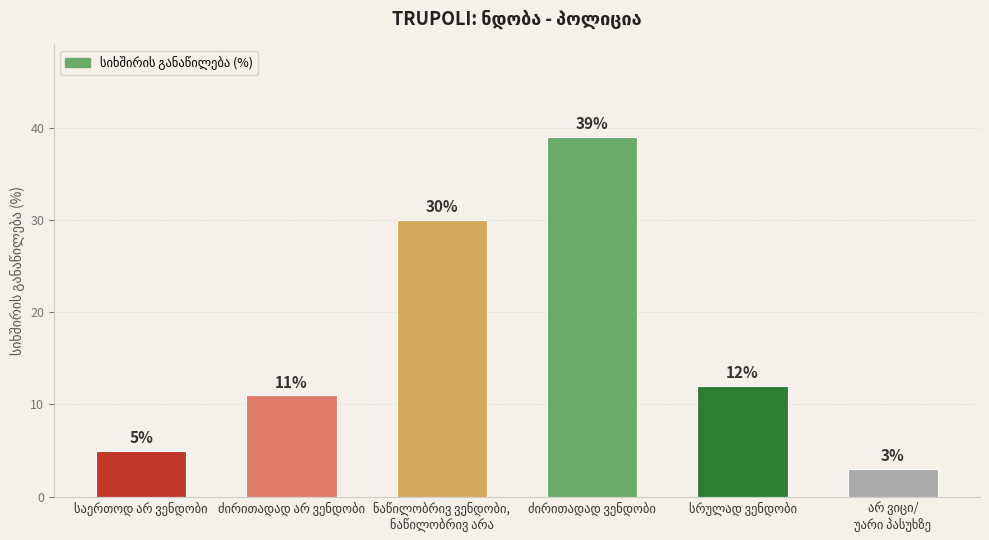

Reading left to right, what are all the values shown in this chart?

5	11	30	39	12	3